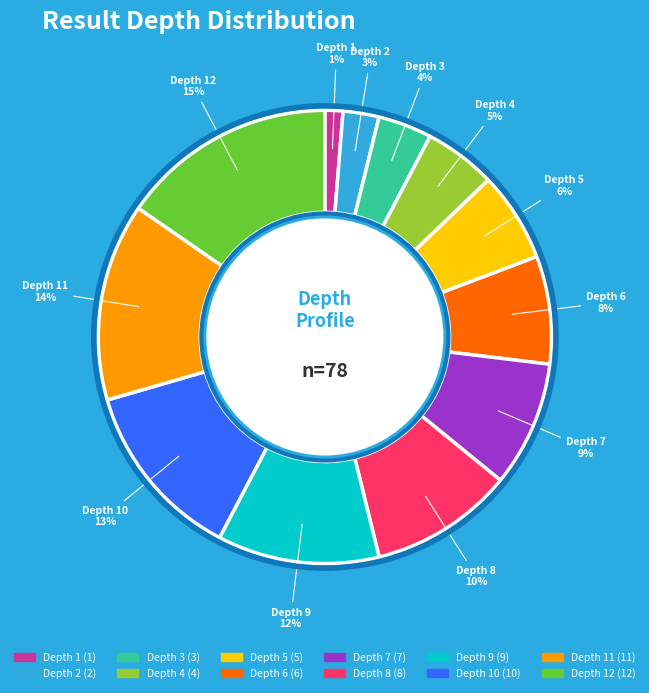

Between Depth 11 and Depth 6, which is larger?

Depth 11